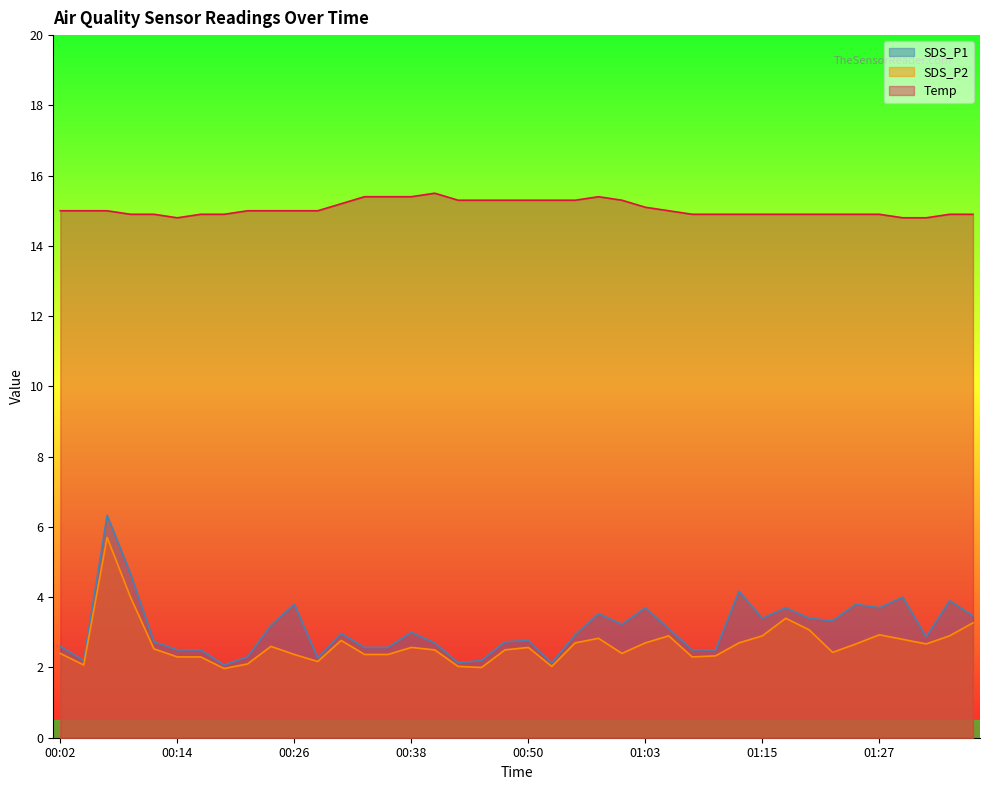

What is the smallest value displayed?

2.0